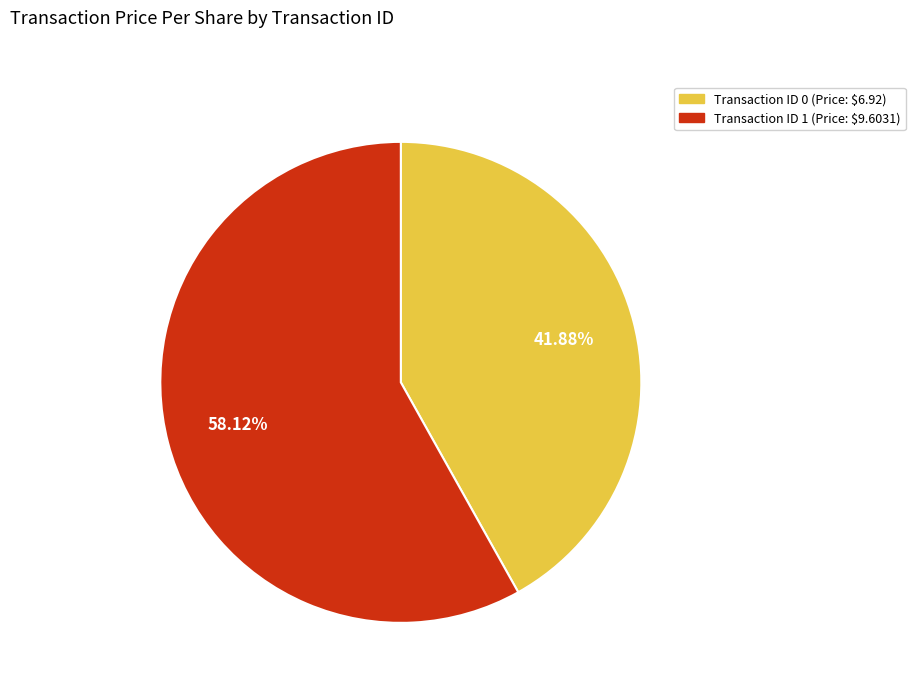

How many segments does this pie chart have?

2